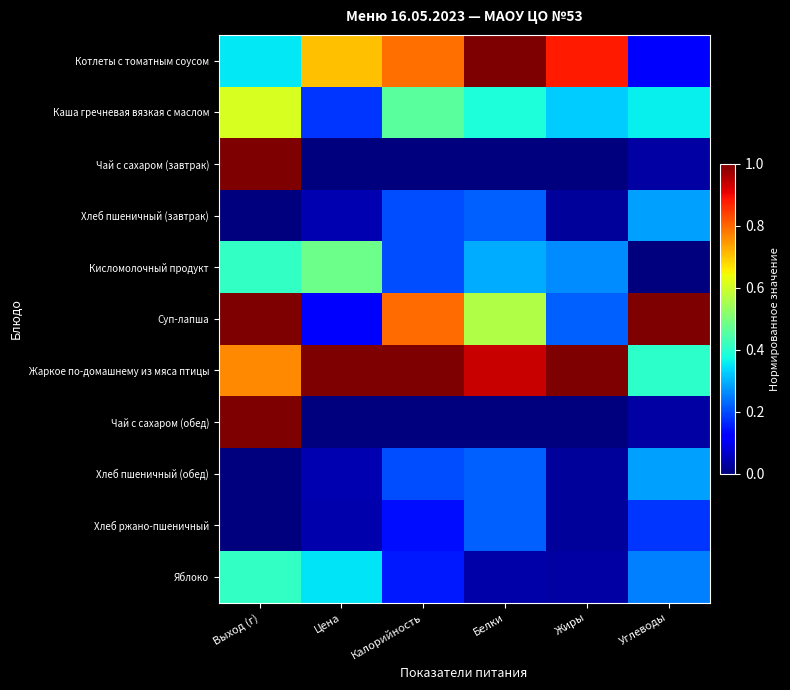

Rank the series at Калорийность from lowest to highest value.

Чай с сахаром (завтрак), Чай с сахаром (обед), Хлеб ржано-пшеничный, Яблоко, Хлеб пшеничный (завтрак), Кисломолочный продукт, Хлеб пшеничный (обед), Каша гречневая вязкая с маслом, Котлеты с томатным соусом, Суп-лапша, Жаркое по-домашнему из мяса птицы